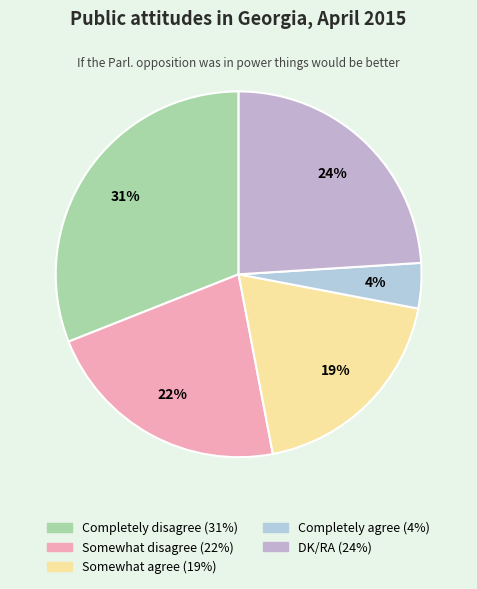

What is the change in value from Completely disagree to Somewhat disagree?

-9